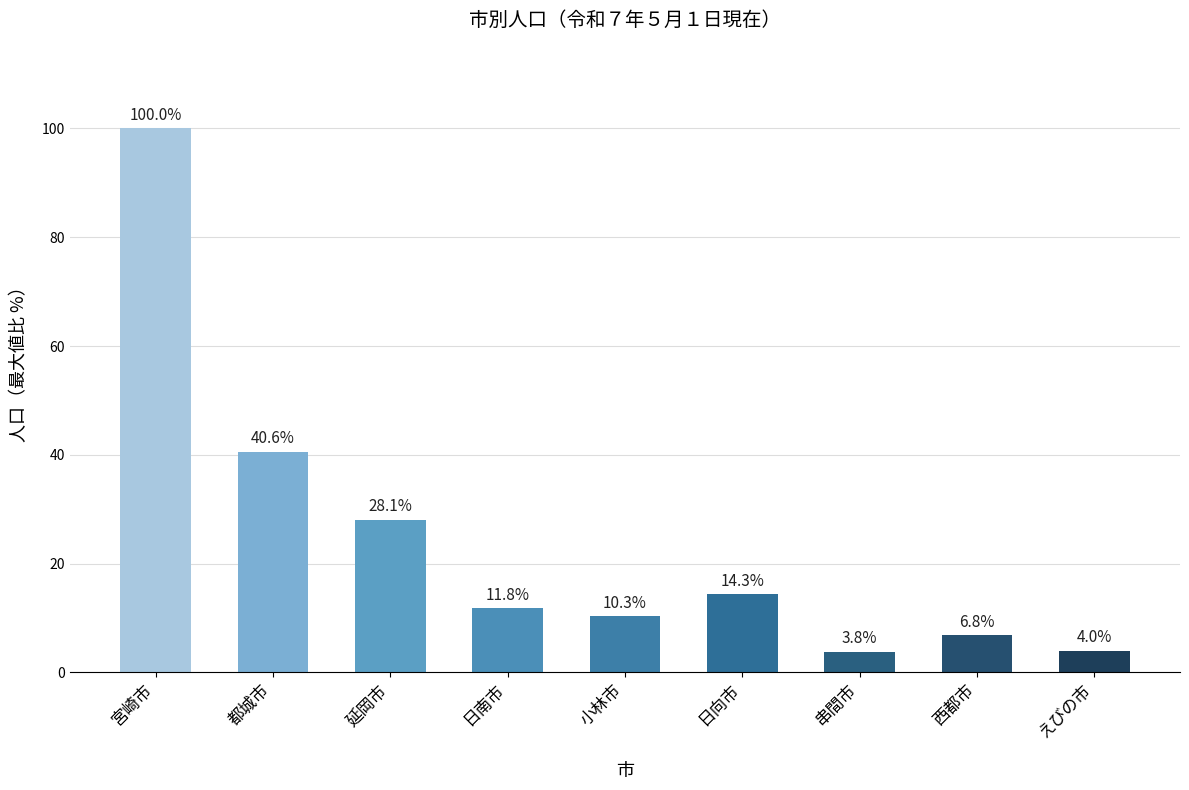

How many data points does each series have?

9